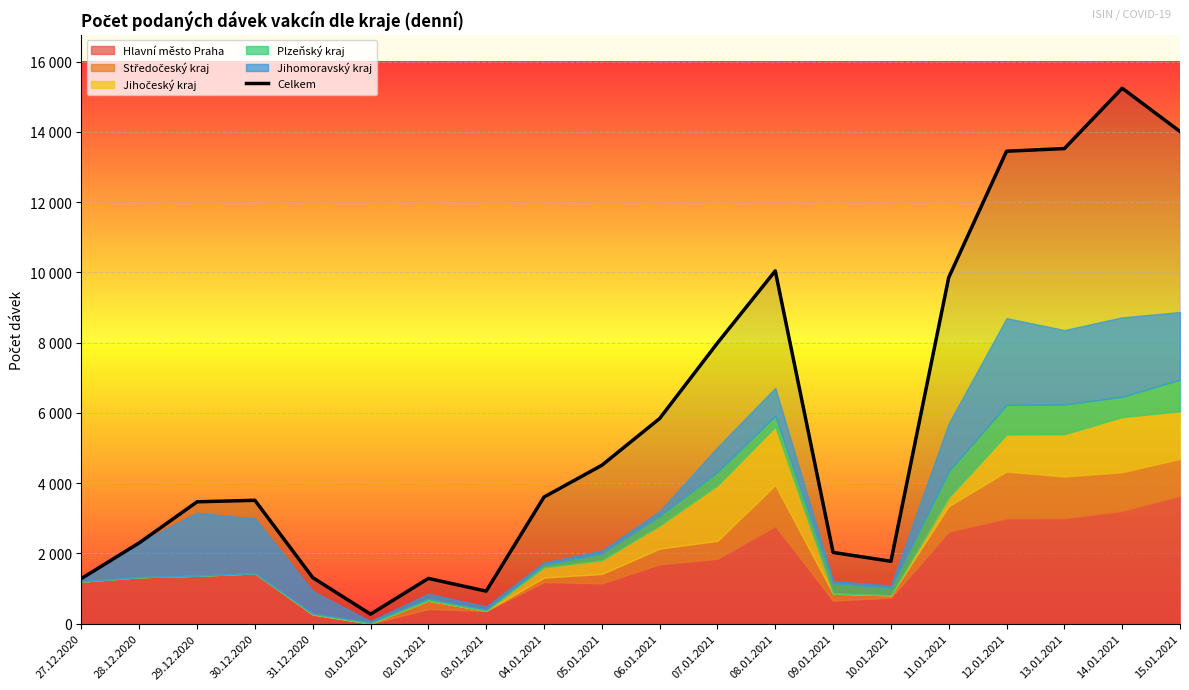

At which category does the chart reach its minimum across all series?

01.01.2021